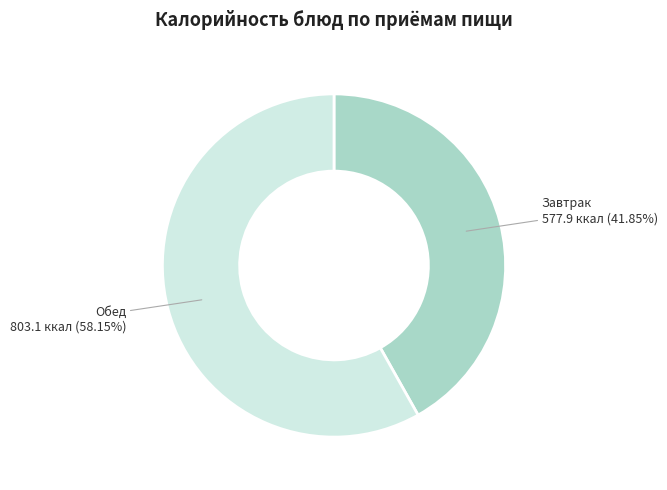

What is the largest slice in the pie chart?

Обед